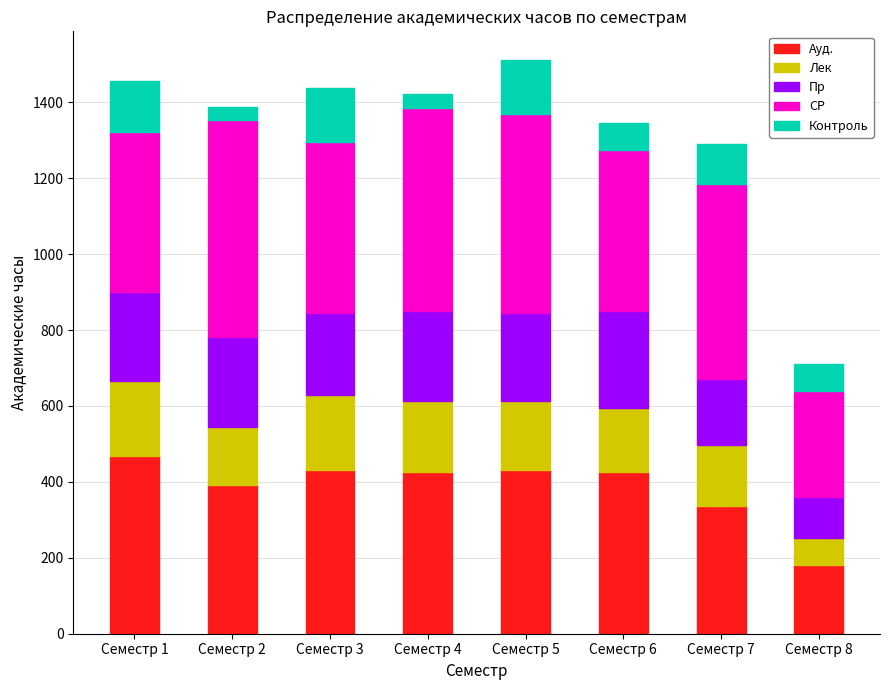

What is the difference between the maximum and minimum values in the Ауд. series?

288.0